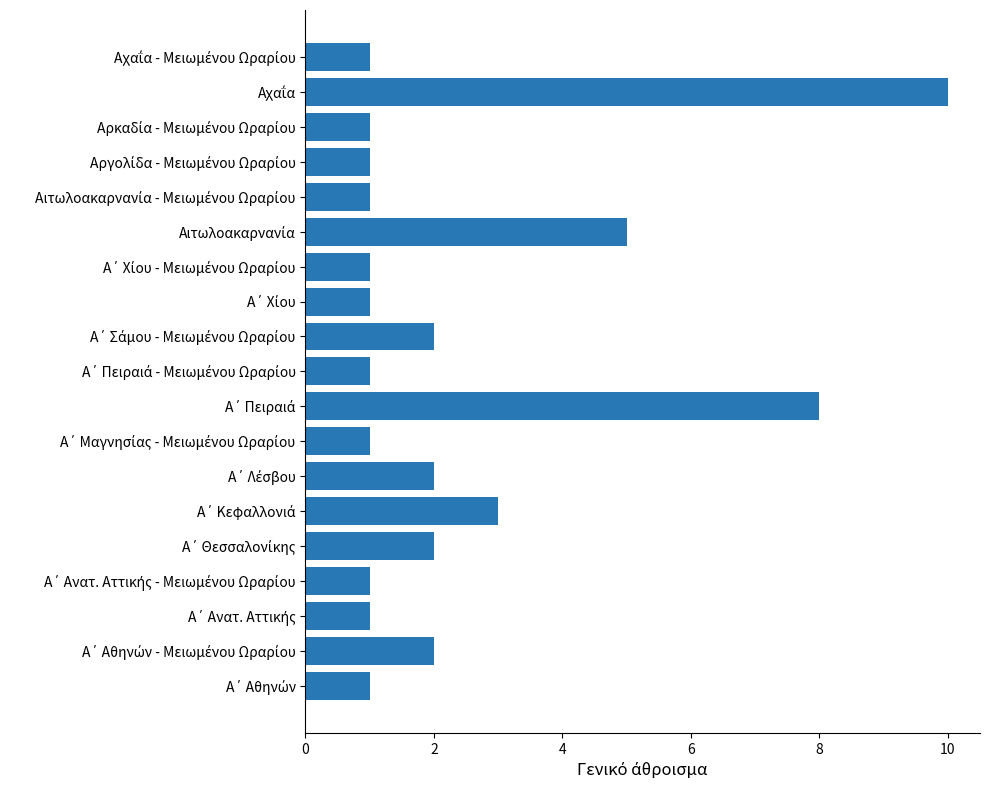

What is the maximum value shown in the chart?

10